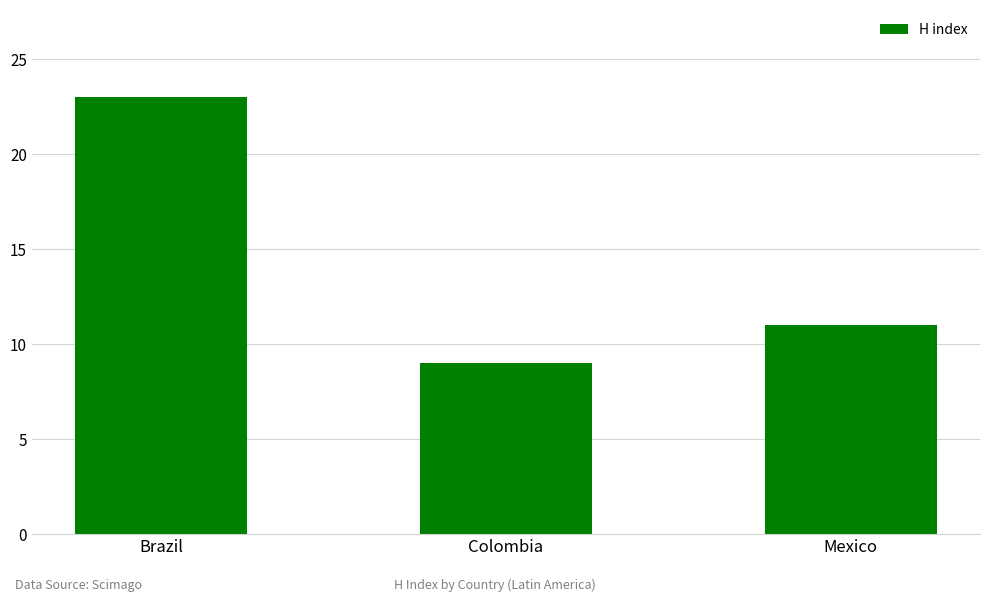

Reading left to right, extract all data points from this chart.

23	9	11